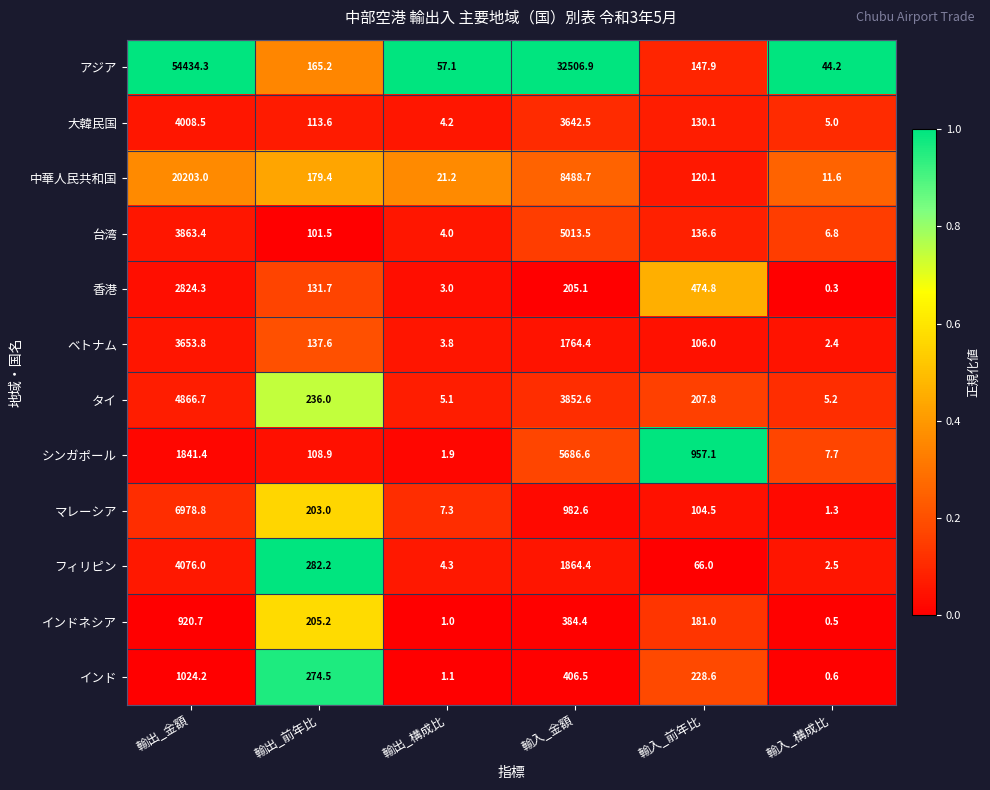

True or false: シンガポール has a value of 7751.6 at 輸入_金額.

False